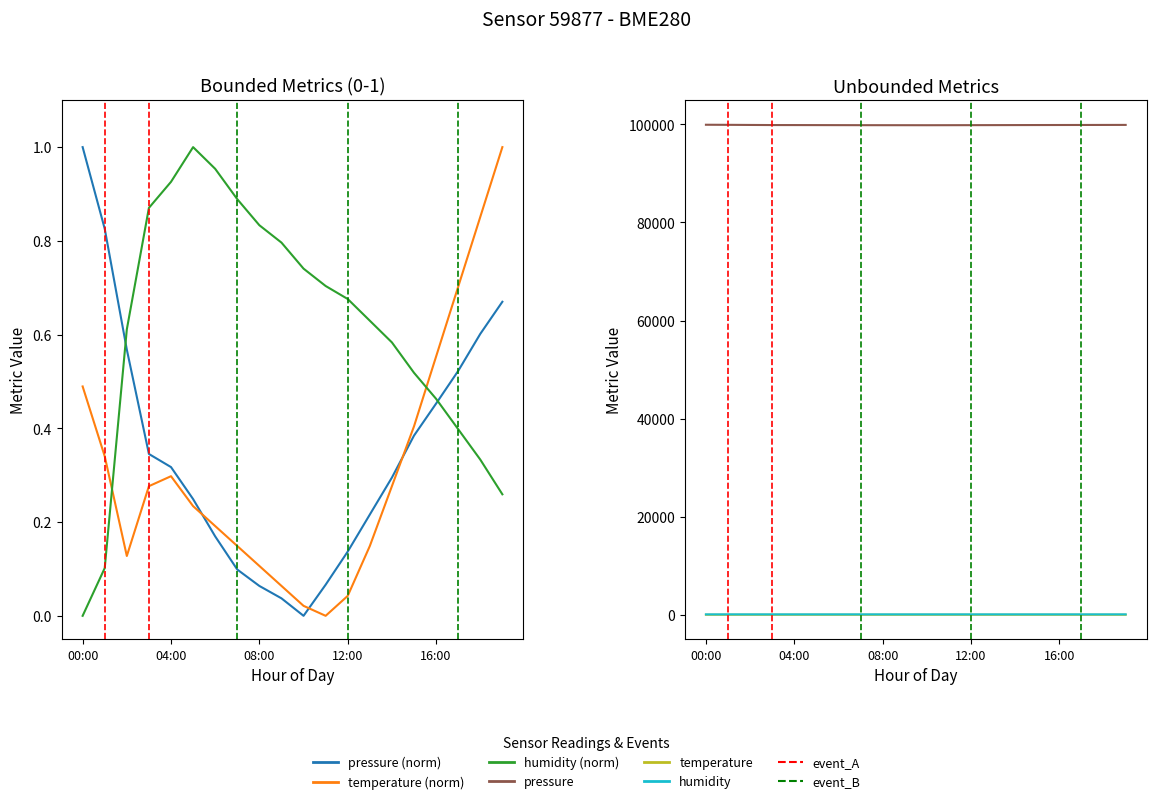

What is the label of the 4th point from the left?

12:00